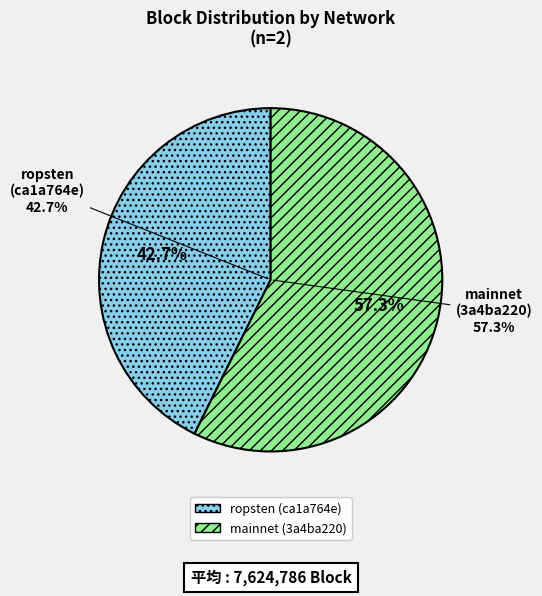

To the nearest percent, what is the average slice percentage?

50%